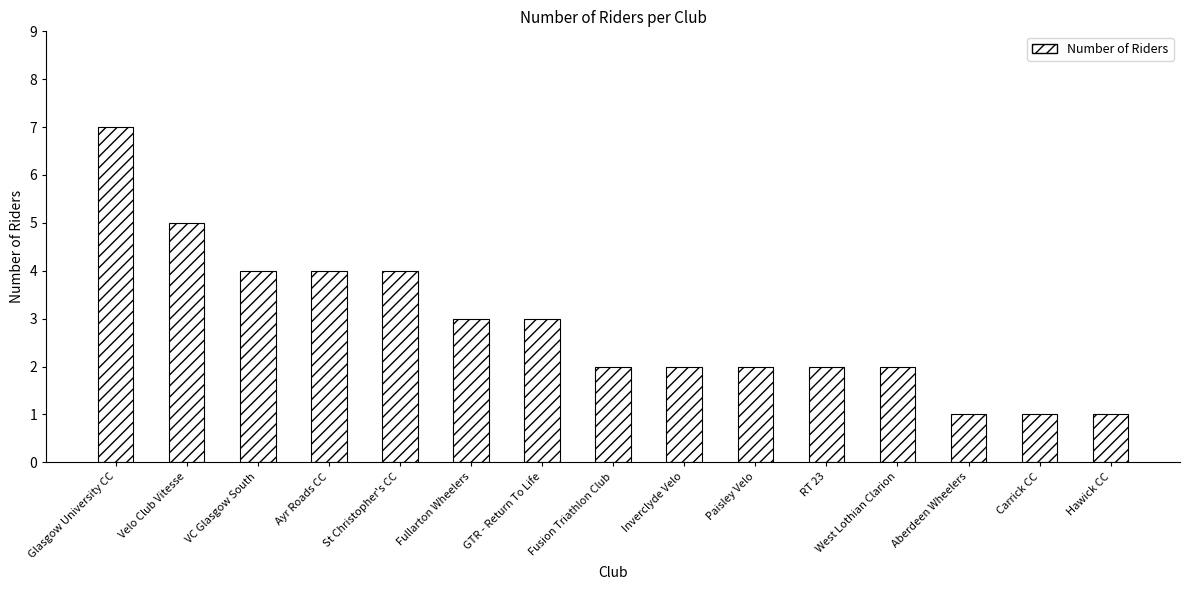

True or false: the data shows 3 at GTR - Return To Life.

True